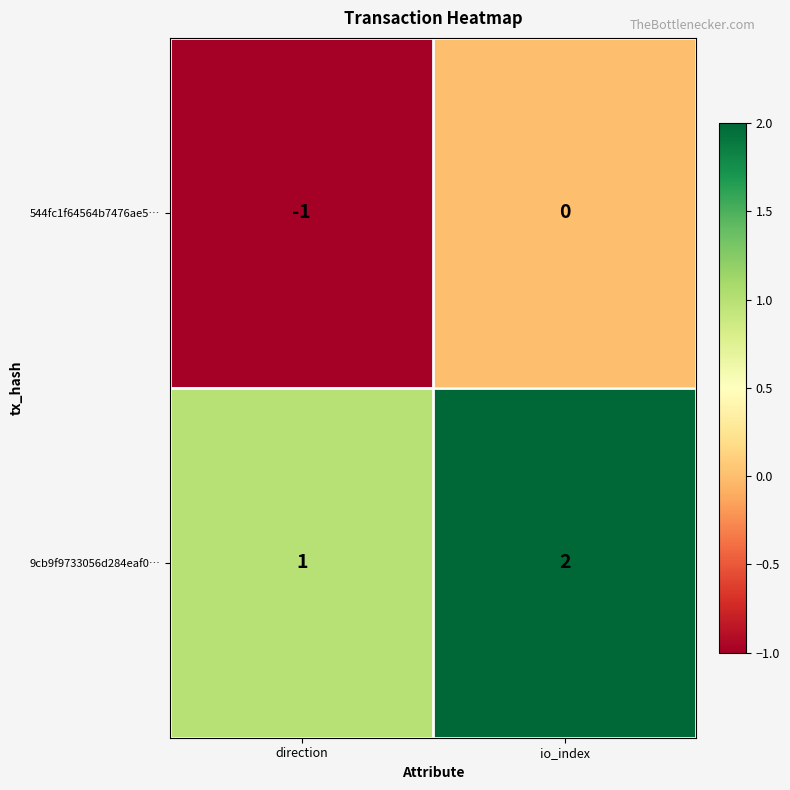

Which series has the largest total across all categories?

9cb9f9733056d284eaf0…